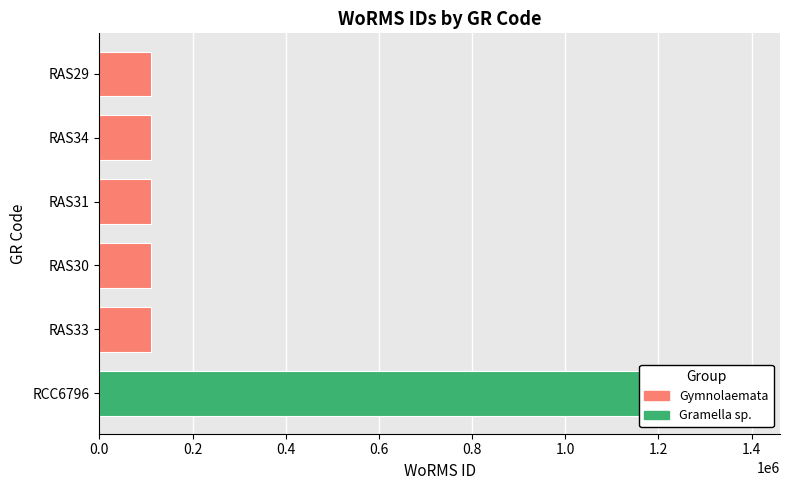

Is it true that the value at RCC6796 is 2472351?

False